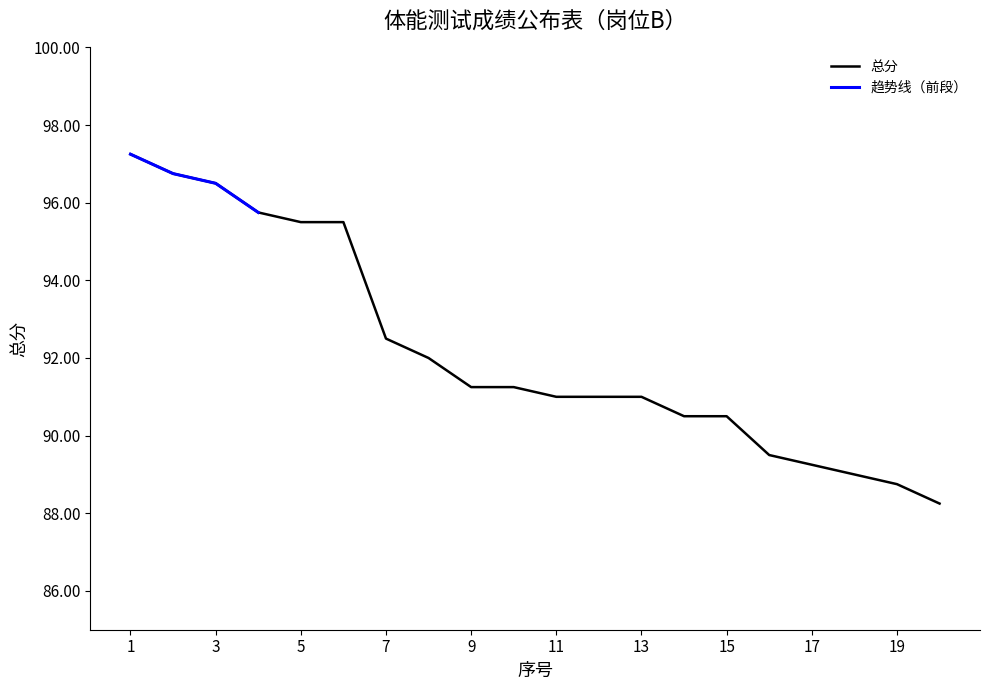

What is the value of the 18th point from the left?

89.0